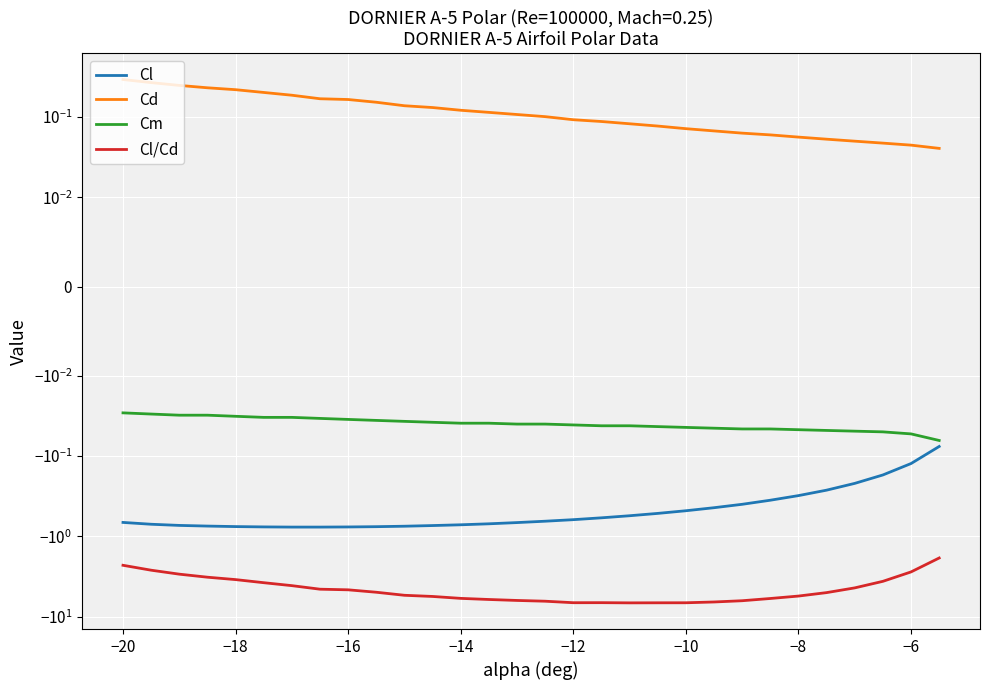

How many data points in Cl/Cd are less than -5?

16